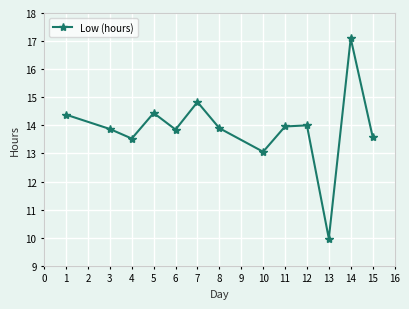

What is the value of the 6th point from the left?

14.8